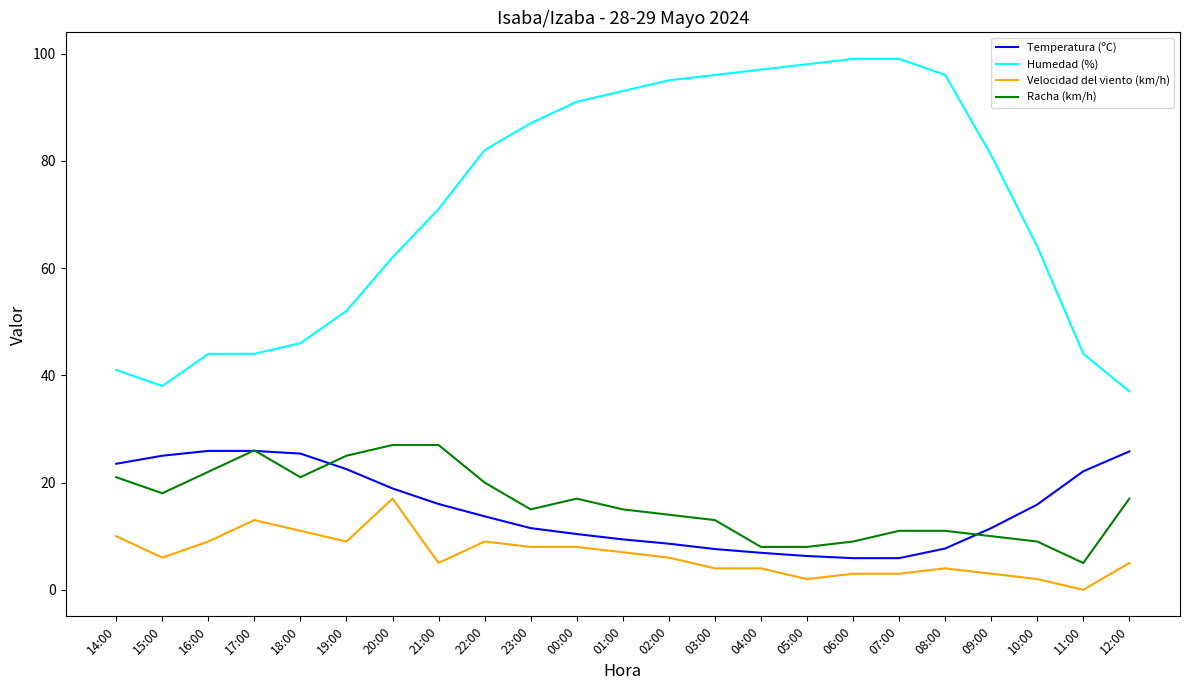

Which series has the largest range (max minus min)?

Humedad (%)